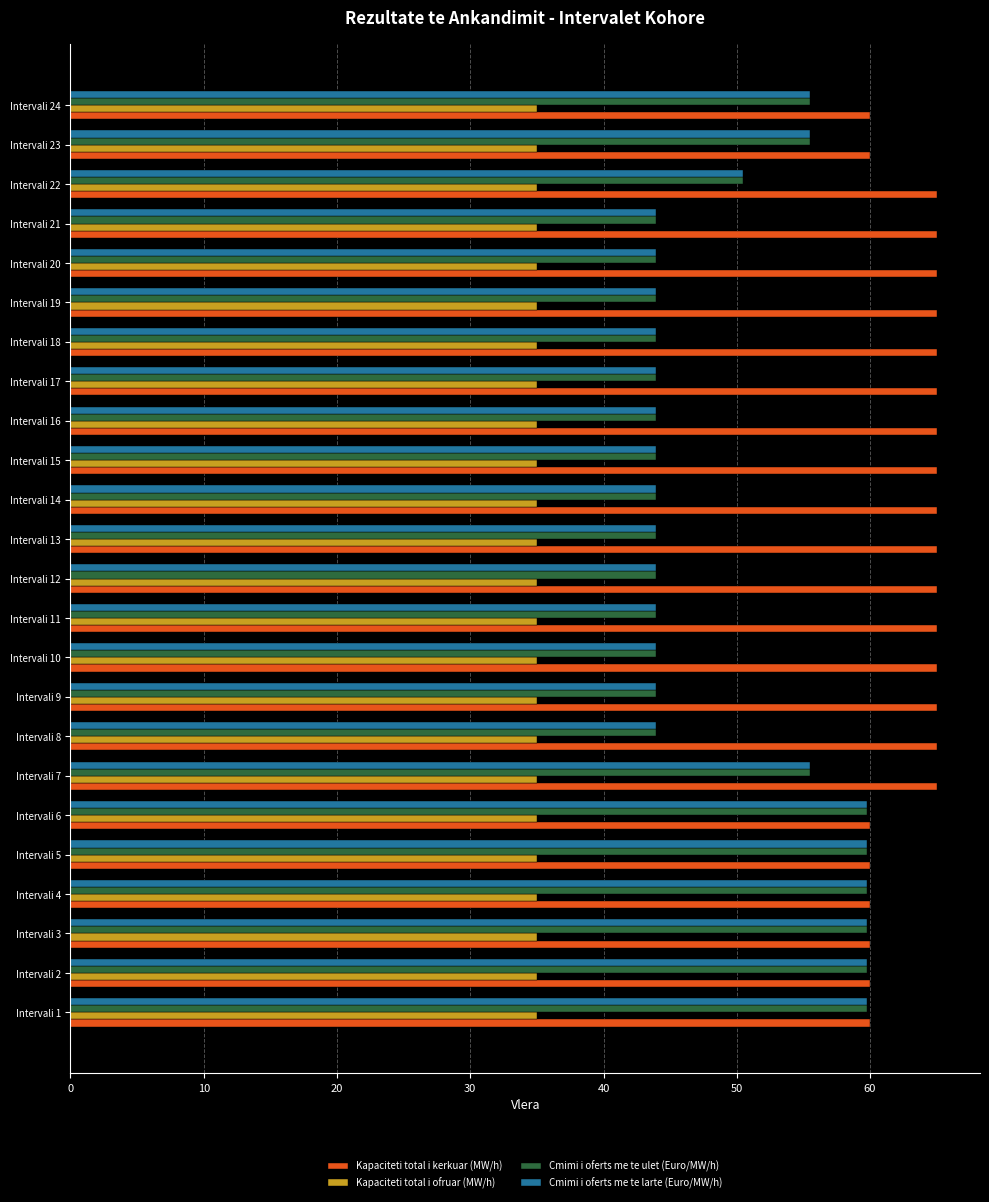

What is the total value across all series at Intervali 12?

187.9